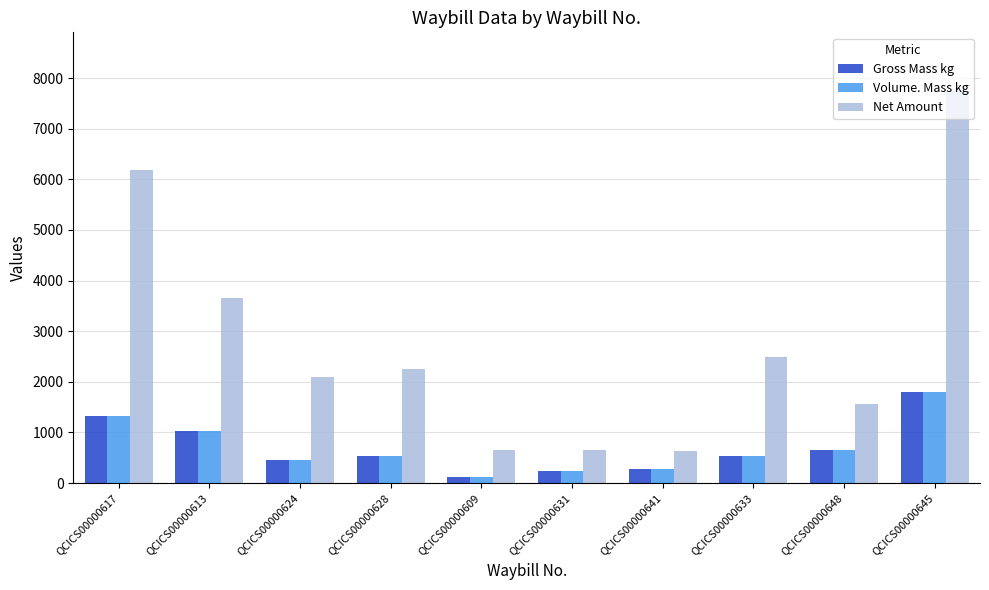

What is the label of the 2nd bar from the left?

QCICS00000613